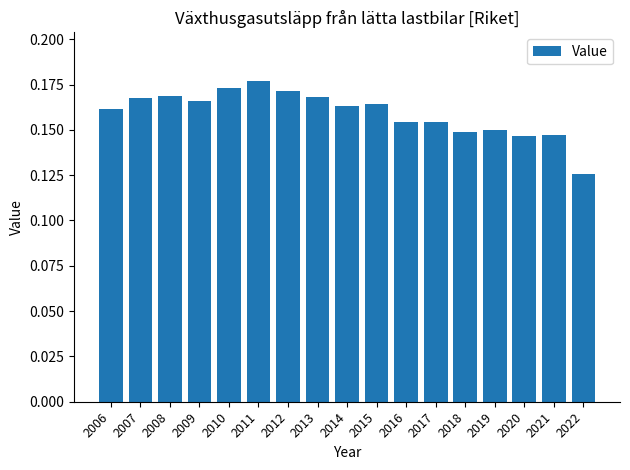

The value at 2009 is 0.3. True or false?

False